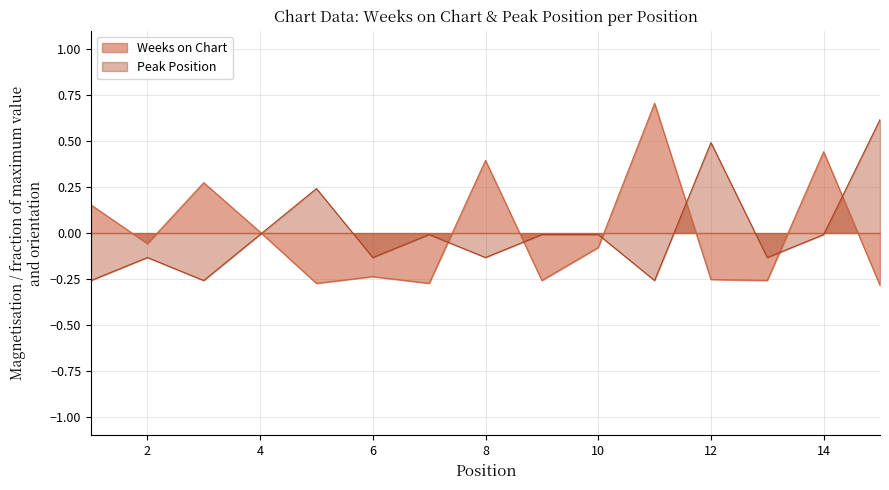

List the labels in order of Weeks on Chart value, smallest first.

15, 5, 7, 9, 13, 12, 6, 10, 2, 4, 1, 3, 8, 14, 11